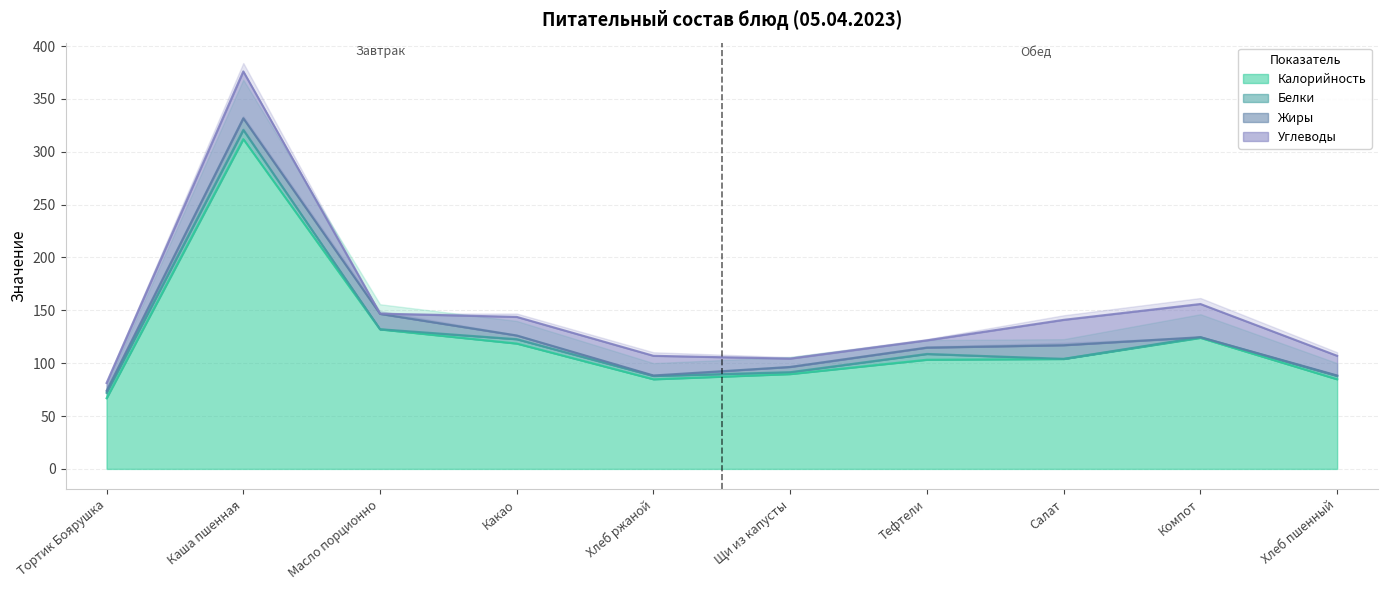

Which series changed the most between Тортик Боярушка and Каша пшенная?

Калорийность